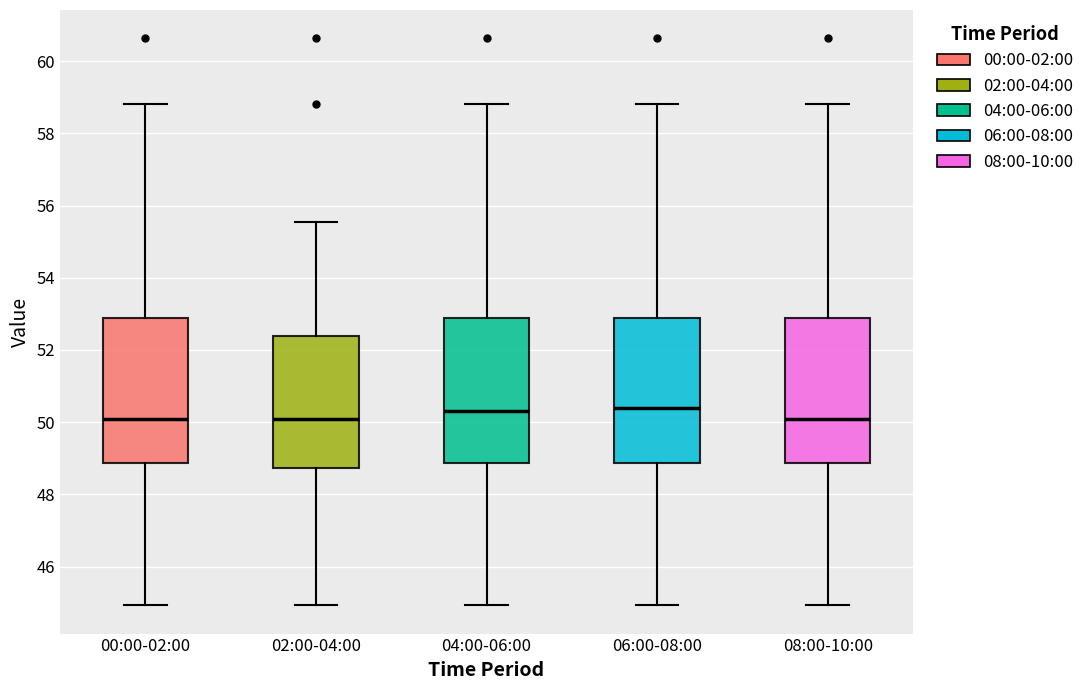

Where is the lower edge of the box for 06:00-08:00 on the y-axis? The values are not printed on the chart, so give them approximately, as read against the axis.

48.8